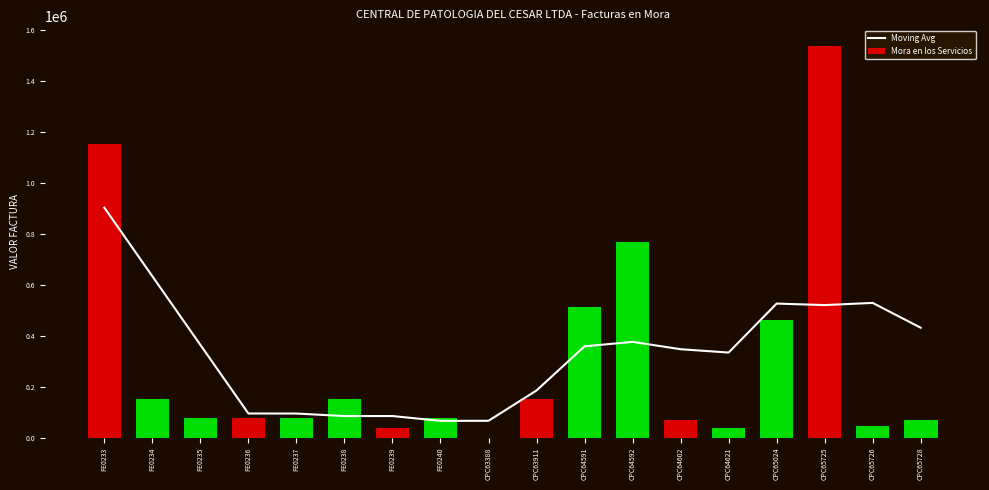

Reading left to right, list all the values displayed in this chart.

Moving Avg: 902962.5	633600.0	364237.5	94875.0	94654.0	84809.0	84809.0	65953.5	66174.5	185194.5	358444.5	375980.0	347160.0	334097.5	526322.5	520437.5	528962.5	431530.0
Mora en los Servicios: 1153350.0	151800.0	75900.0	75900.0	75900.0	150916.0	36520.0	75900.0	478.0	151800.0	512600.0	768900.0	70620.0	36520.0	460350.0	1537800.0	47080.0	70620.0